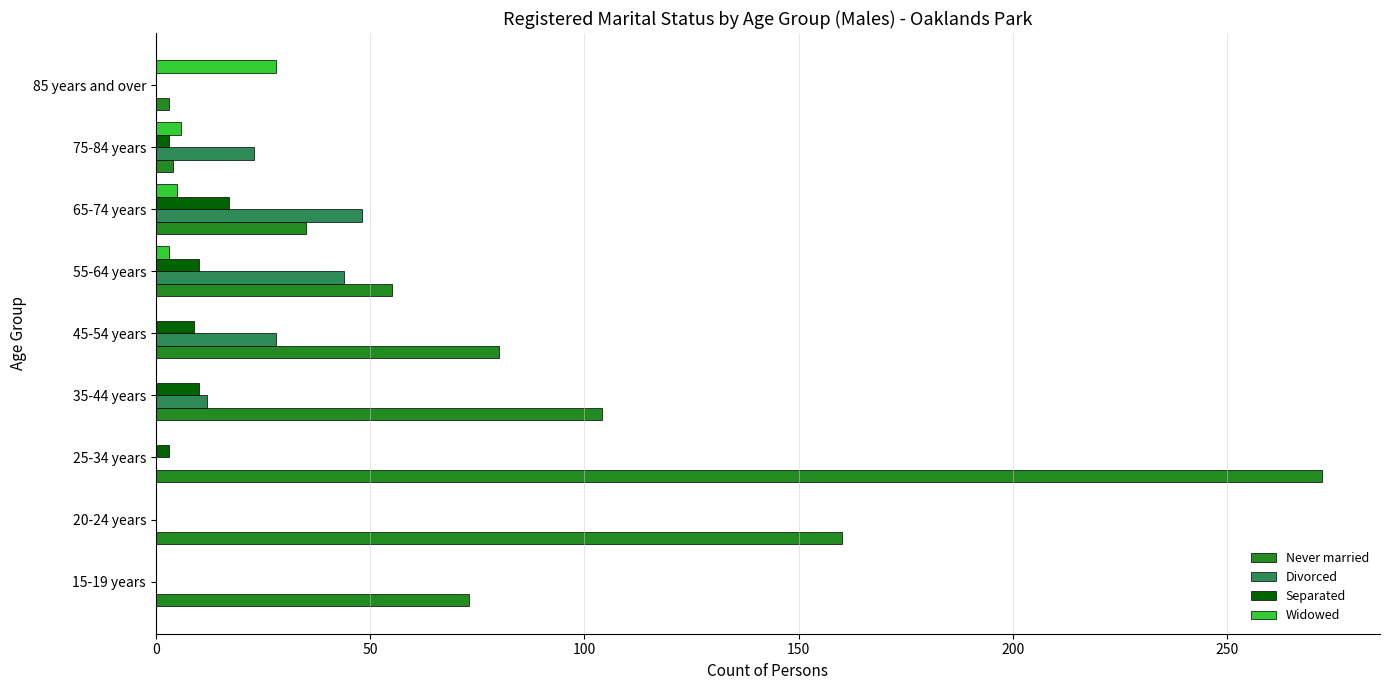

What is the greatest value displayed?

272